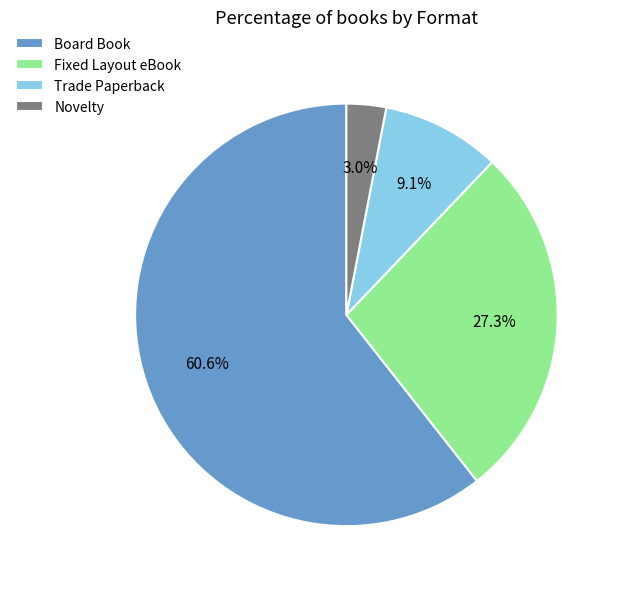

To the nearest percent, what is the difference between the Novelty and Board Book slice percentages?

58%